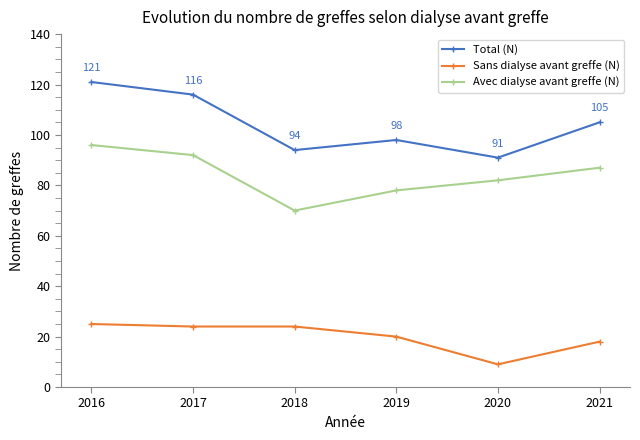

Rank the categories by Total (N) value from highest to lowest.

2016, 2017, 2021, 2019, 2018, 2020